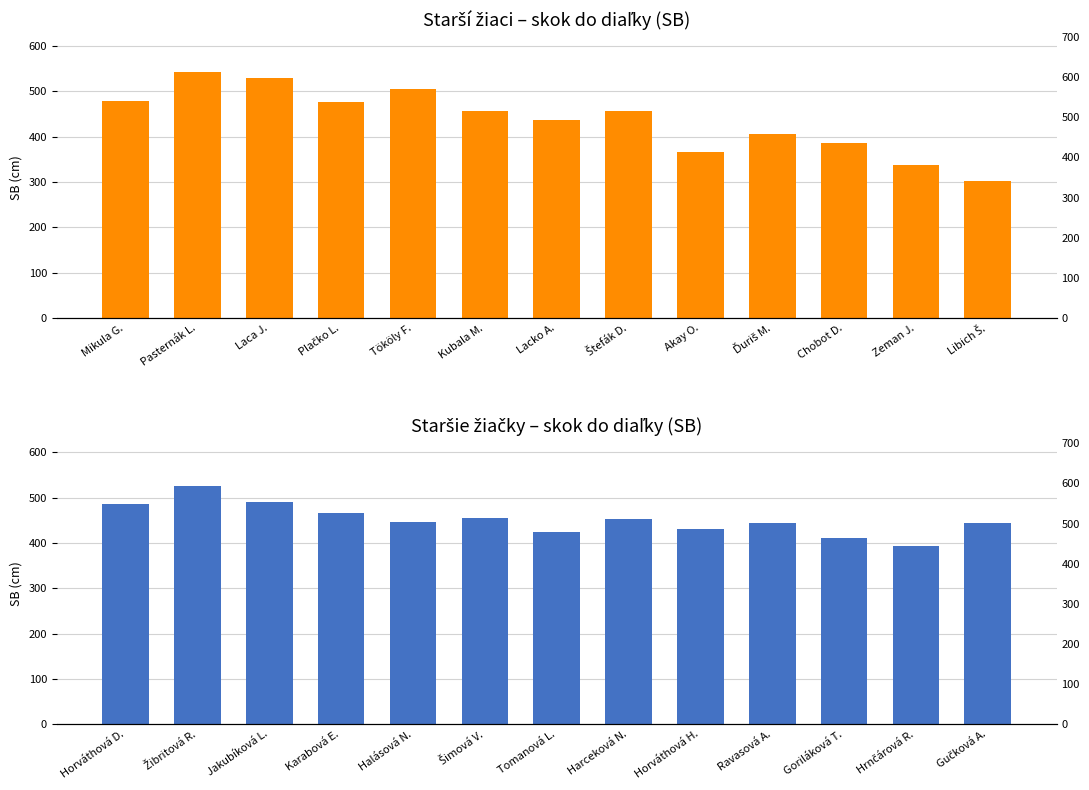

The value of Starší žiaci at Ďuriš M. is 150. True or false?

False